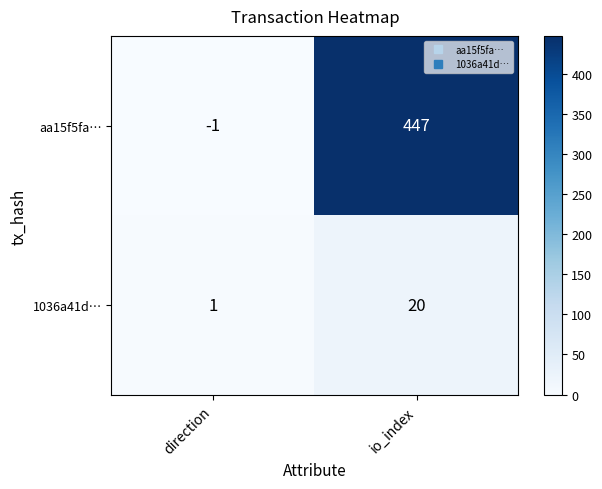

Reading left to right, list all the values displayed in this chart.

aa15f5fa…: direction=-1	io_index=447
1036a41d…: direction=1	io_index=20